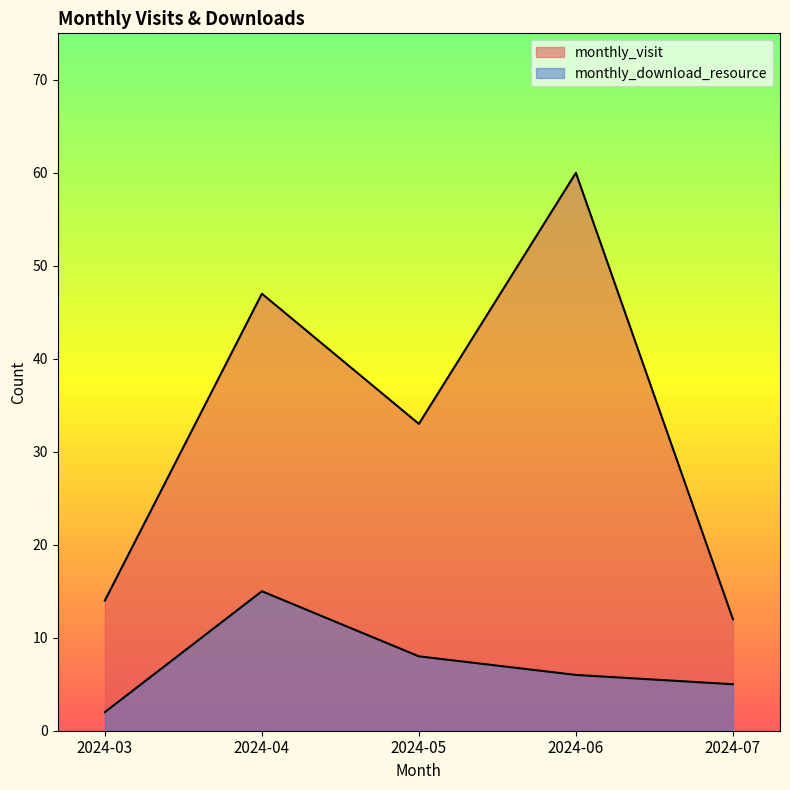

True or false: monthly_visit and monthly_download_resource cross at least once.

False